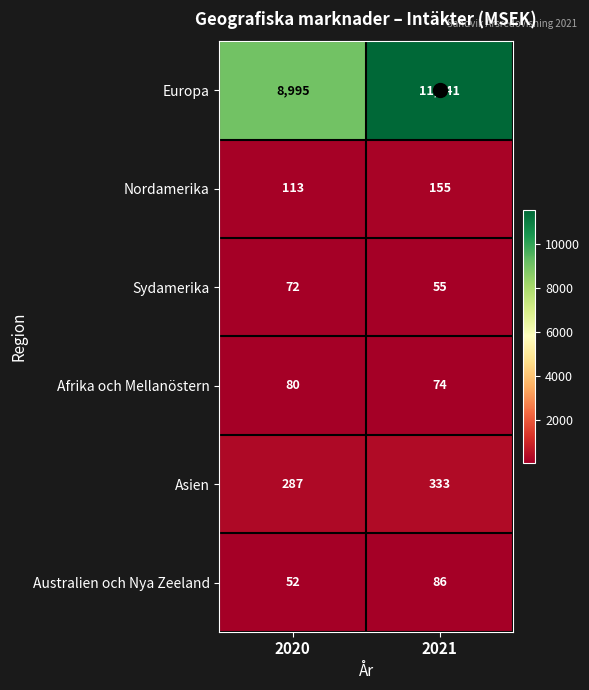

The value of Nordamerika at 2021 is 236. True or false?

False